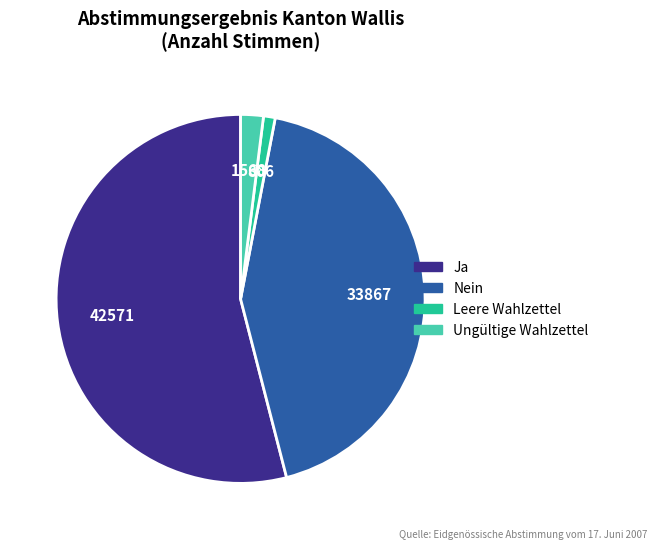

Count the number of slices in the pie.

4